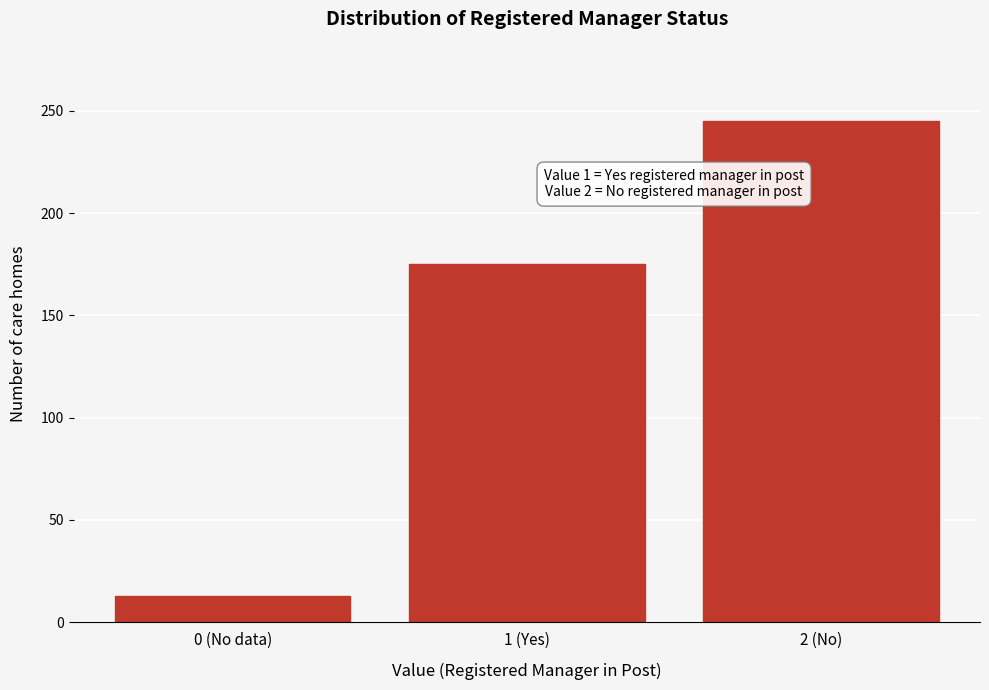

Reading left to right, extract all data points from this chart.

0 (No data)=13	1 (Yes)=175	2 (No)=245